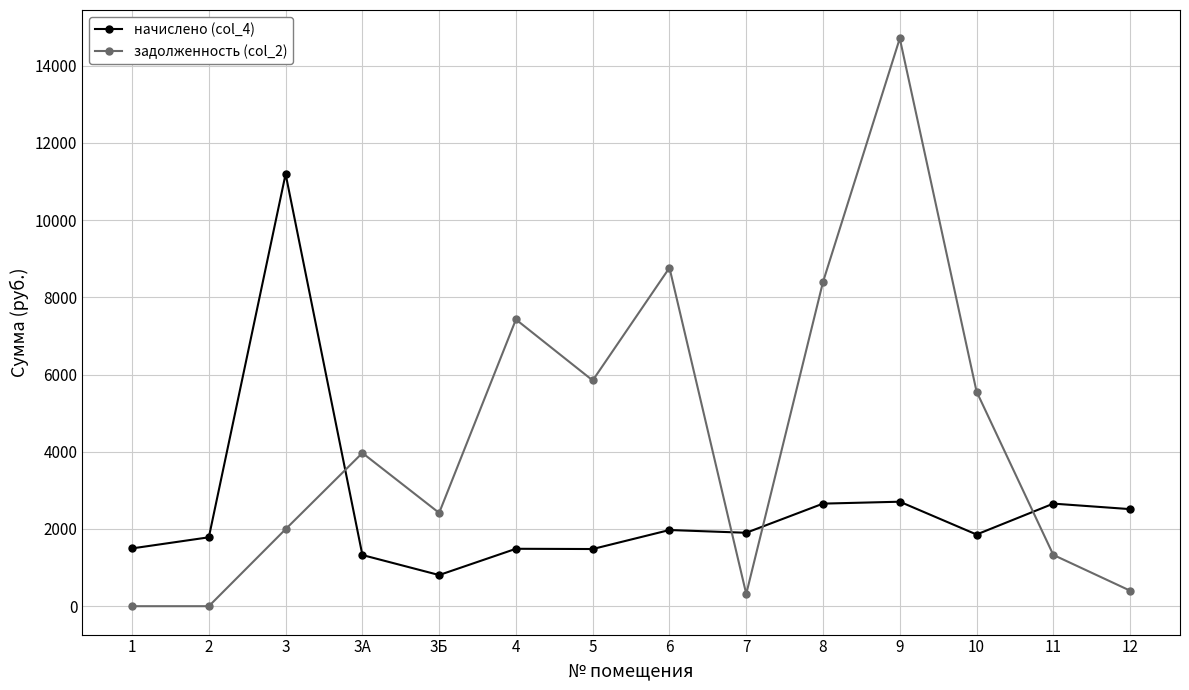

At 10, list the series in order from largest to smallest.

задолженность (col_2), начислено (col_4)